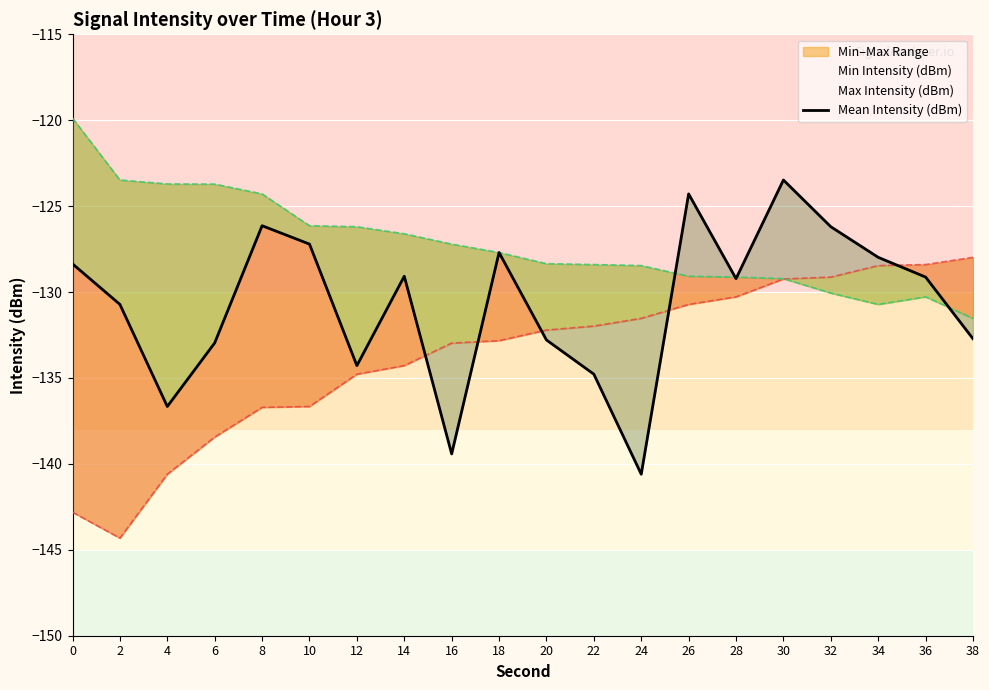

What value does the data have at 20?

-132.8